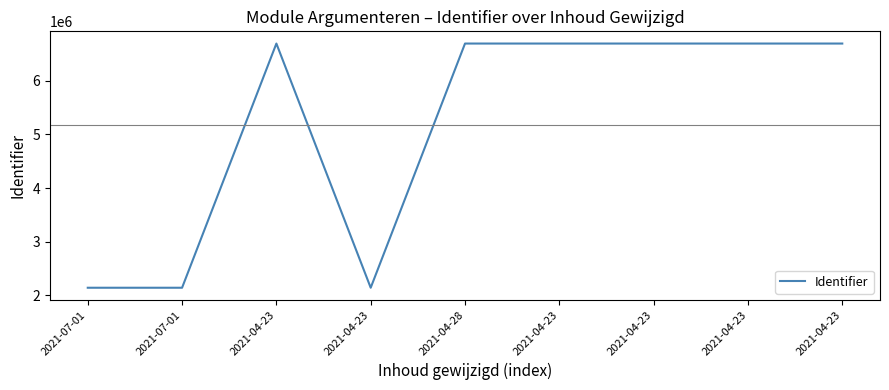

Between 2021-04-23 and 2021-04-23, which is larger?

2021-04-23